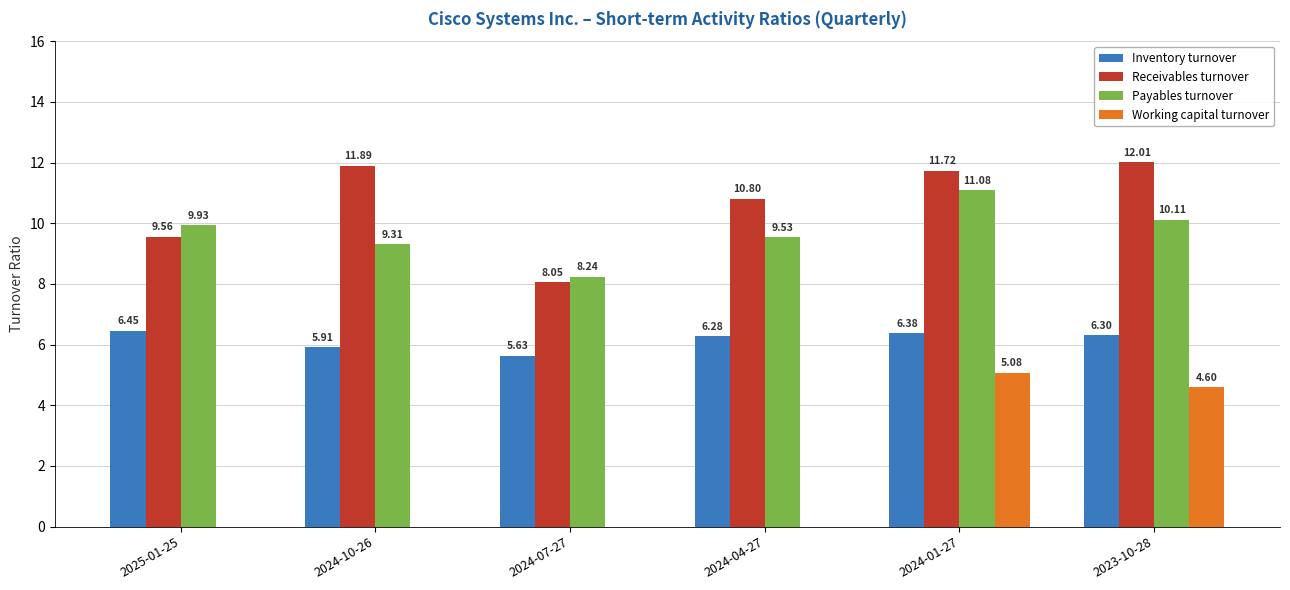

The value of Working capital turnover at 2024-04-27 is 0.0. True or false?

True